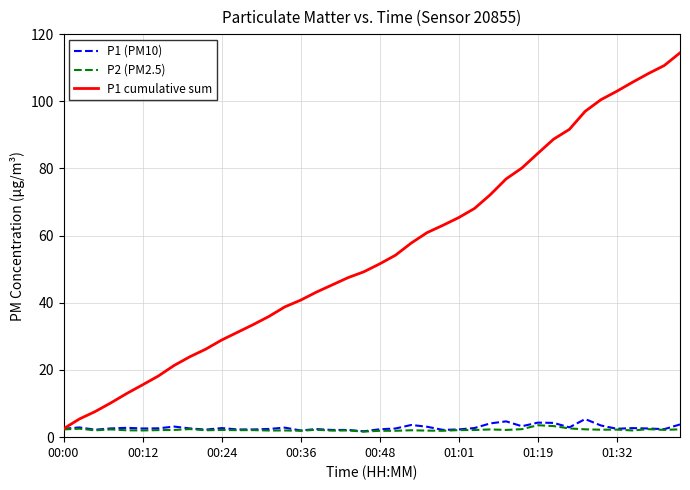

What is the maximum value shown in the chart?

114.4